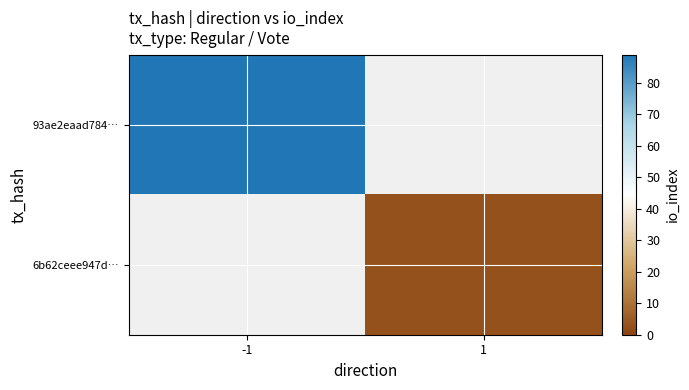

Which category has the highest value in the 93ae2eaad784… series?

-1